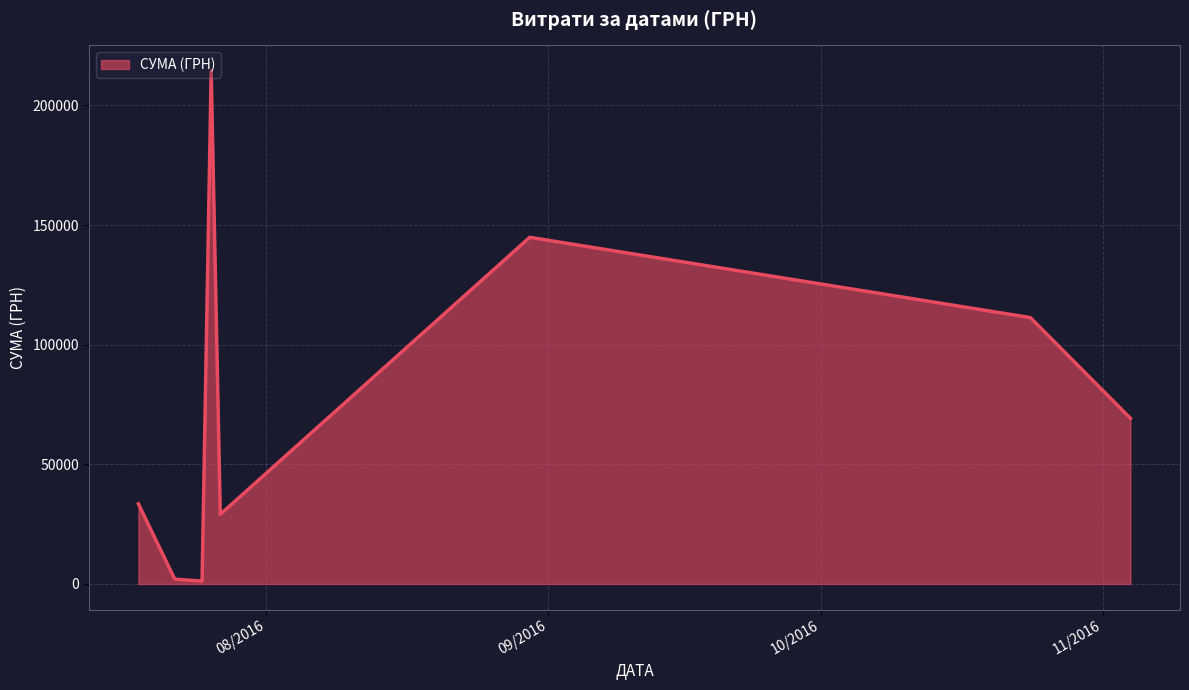

How many lines are shown in the chart?

1